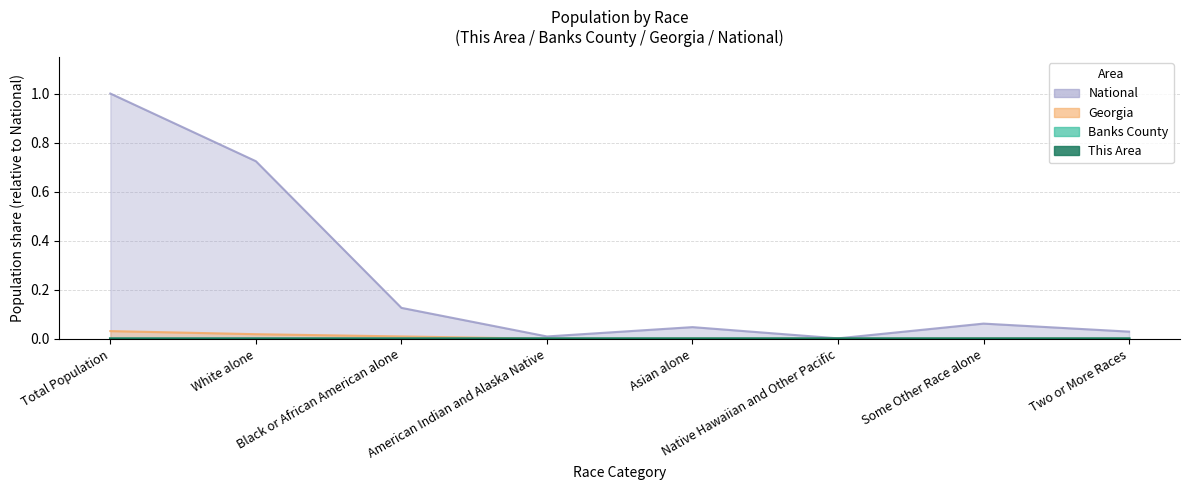

What is the label of the 4th point from the left?

American Indian and Alaska Native